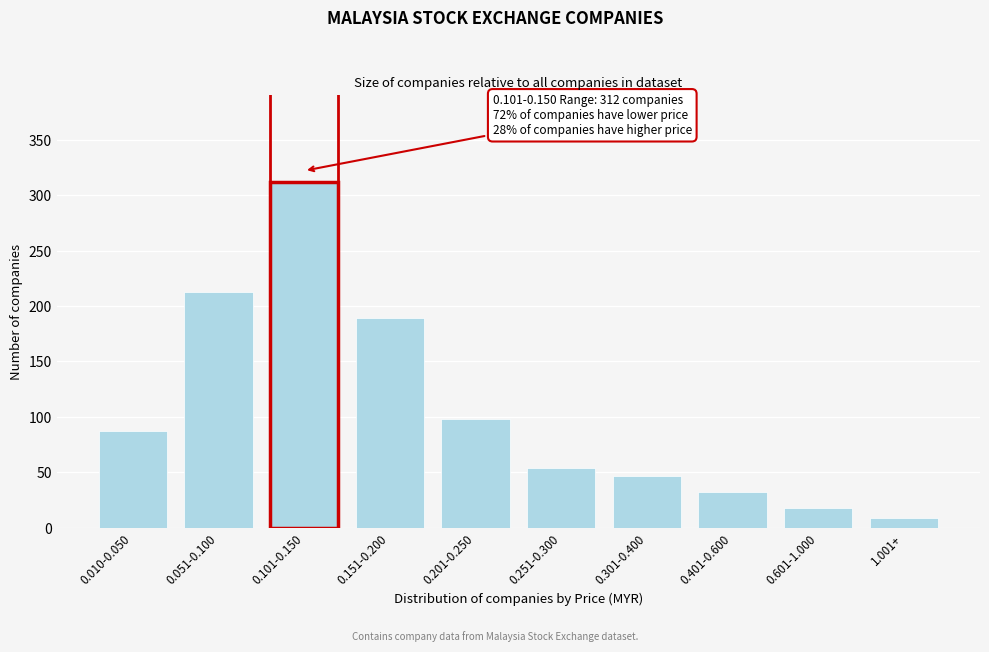

Reading left to right, list all the values displayed in this chart.

0.010-0.050=87	0.051-0.100=213	0.101-0.150=312	0.151-0.200=189	0.201-0.250=98	0.251-0.300=54	0.301-0.400=47	0.401-0.600=32	0.601-1.000=18	1.001+=9